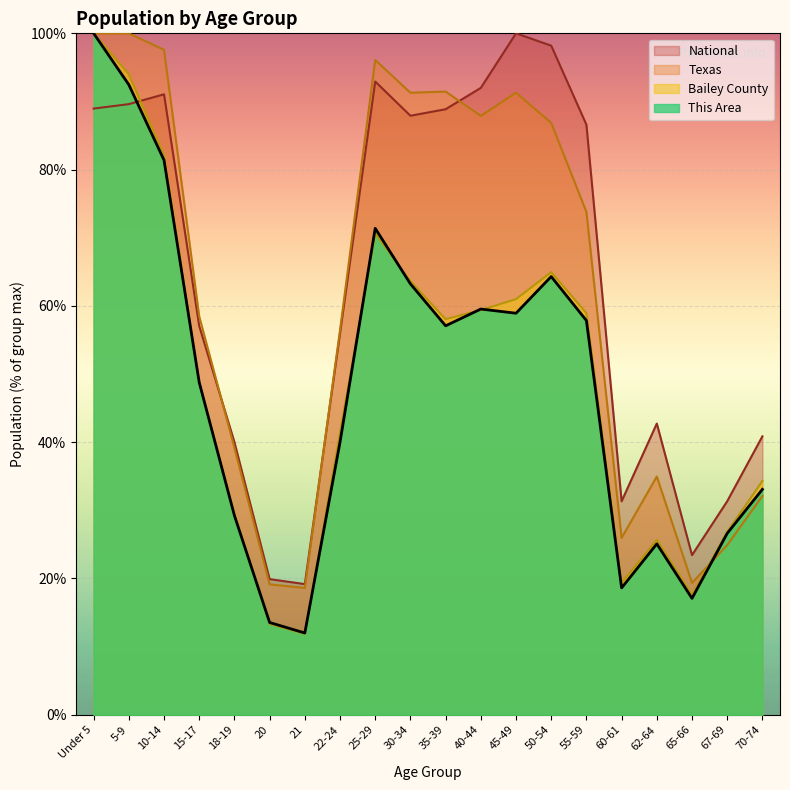

Which series changed the most between 10-14 and 62-64?

Texas